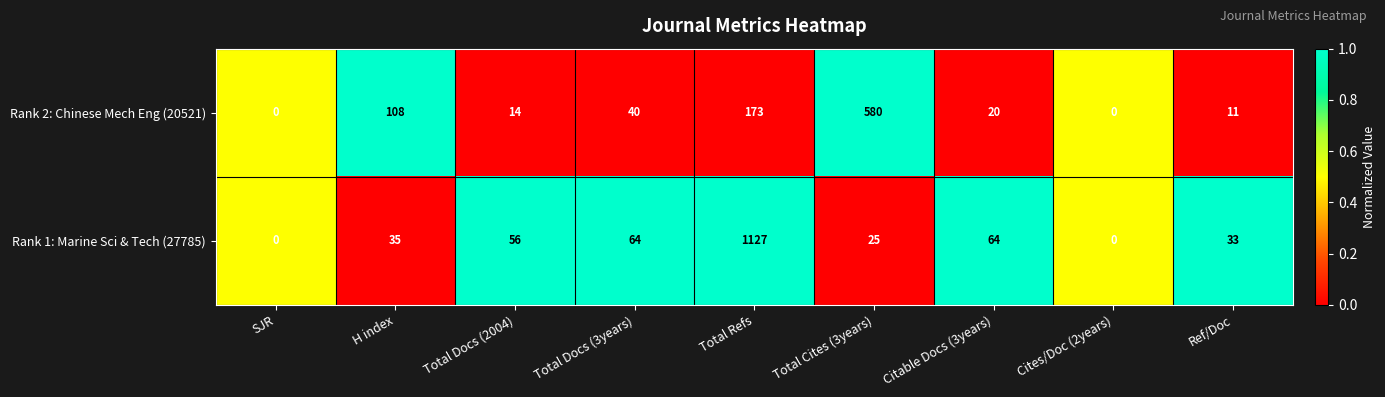

What is the maximum value shown in the chart?

1127